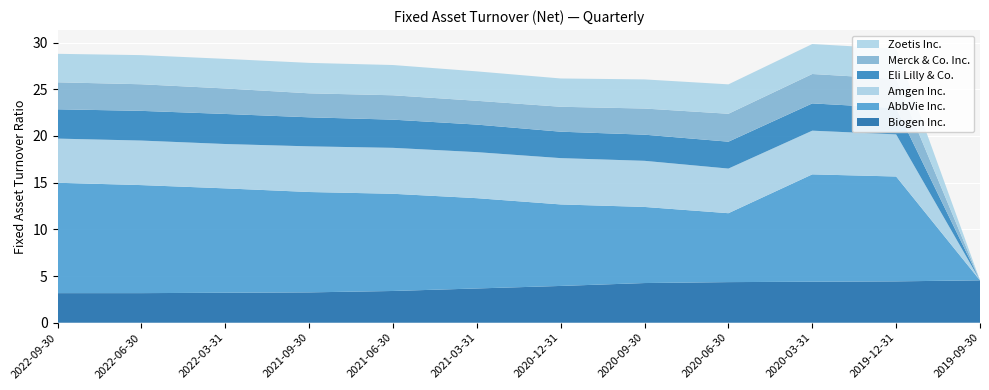

Reading left to right, extract all data points from this chart.

Biogen Inc.: 3.2	3.2	3.2	3.2	3.4	3.7	3.9	4.2	4.3	4.4	4.4	4.5
AbbVie Inc.: 11.8	11.6	11.2	10.8	10.4	9.7	8.7	8.2	7.4	11.5	11.2	0.0
Amgen Inc.: 4.7	4.8	4.8	4.9	4.9	4.9	5.0	4.9	4.8	4.7	4.5	0.0
Eli Lilly & Co.: 3.1	3.2	3.2	3.1	3.0	3.0	2.8	2.8	2.9	2.9	2.8	0.0
Merck & Co. Inc.: 2.9	2.9	2.7	2.6	2.6	2.5	2.7	2.8	3.0	3.1	3.1	0.0
Zoetis Inc.: 3.0	3.1	3.2	3.3	3.2	3.1	3.0	3.1	3.1	3.2	3.2	0.0